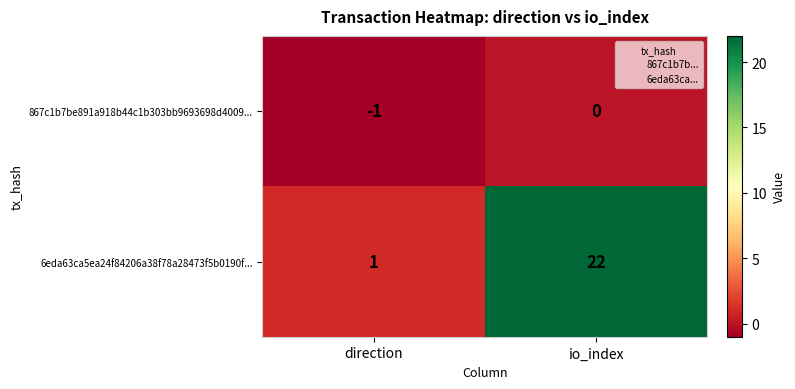

What is the greatest value displayed?

22